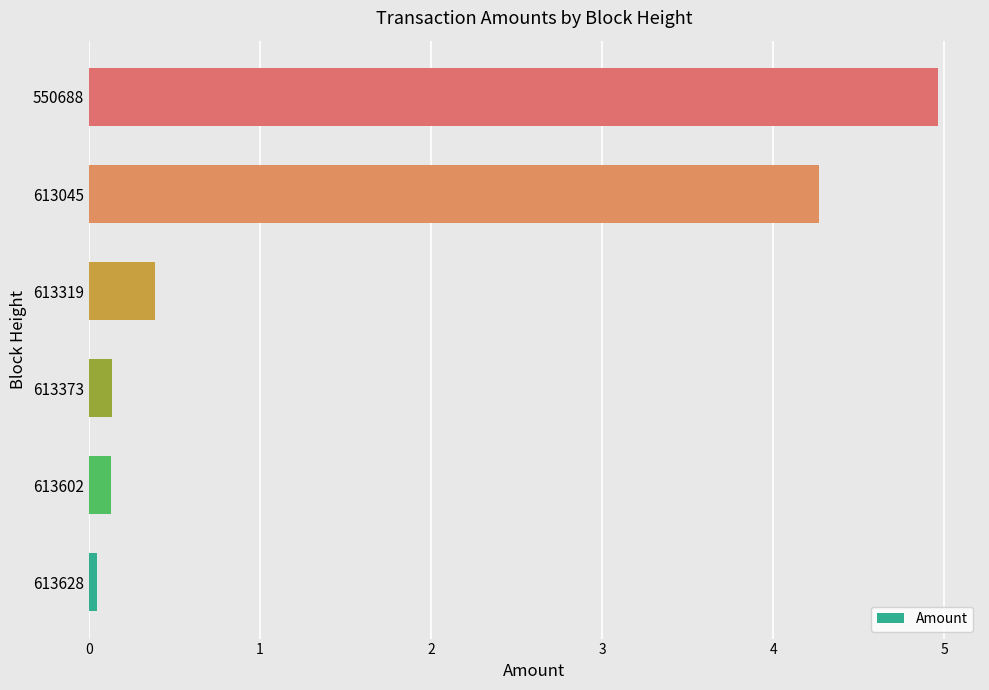

What is the minimum value shown in the chart?

0.1